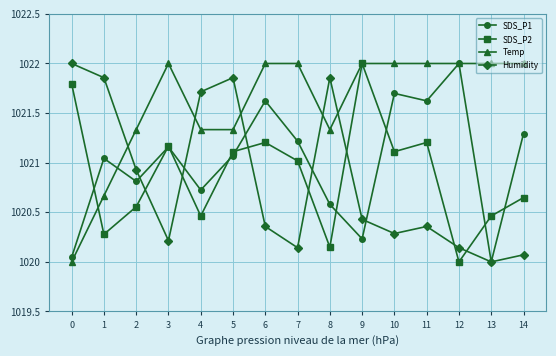

Which series has the largest total across all categories?

Temp